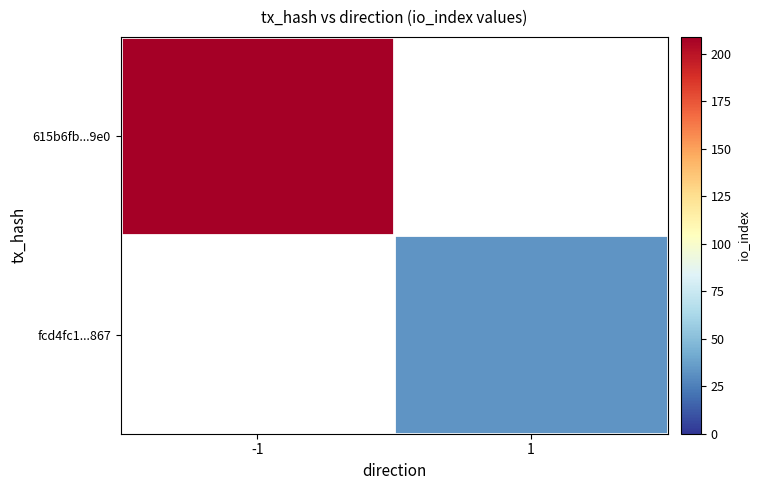

At how many categories does at least one series exceed 191?

1